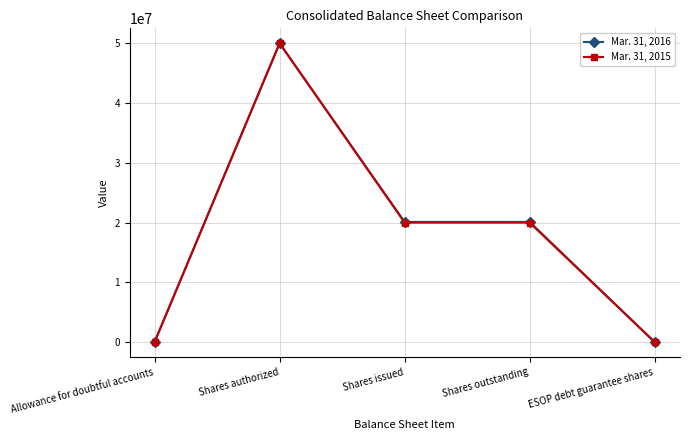

What is the label of the 5th point from the left?

ESOP debt guarantee shares